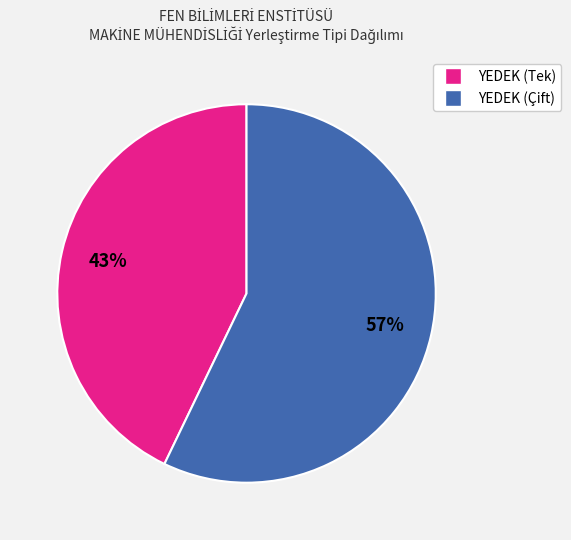

To the nearest percent, what is the average slice percentage?

50%